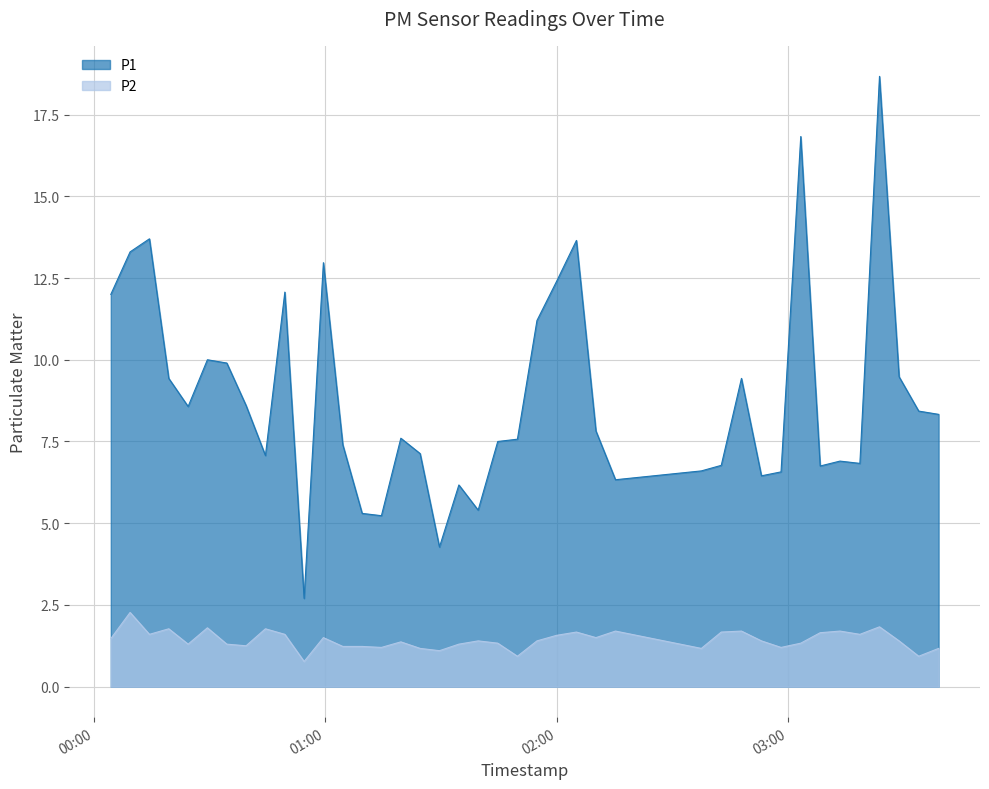

True or false: P2 and P1 cross at least once.

False